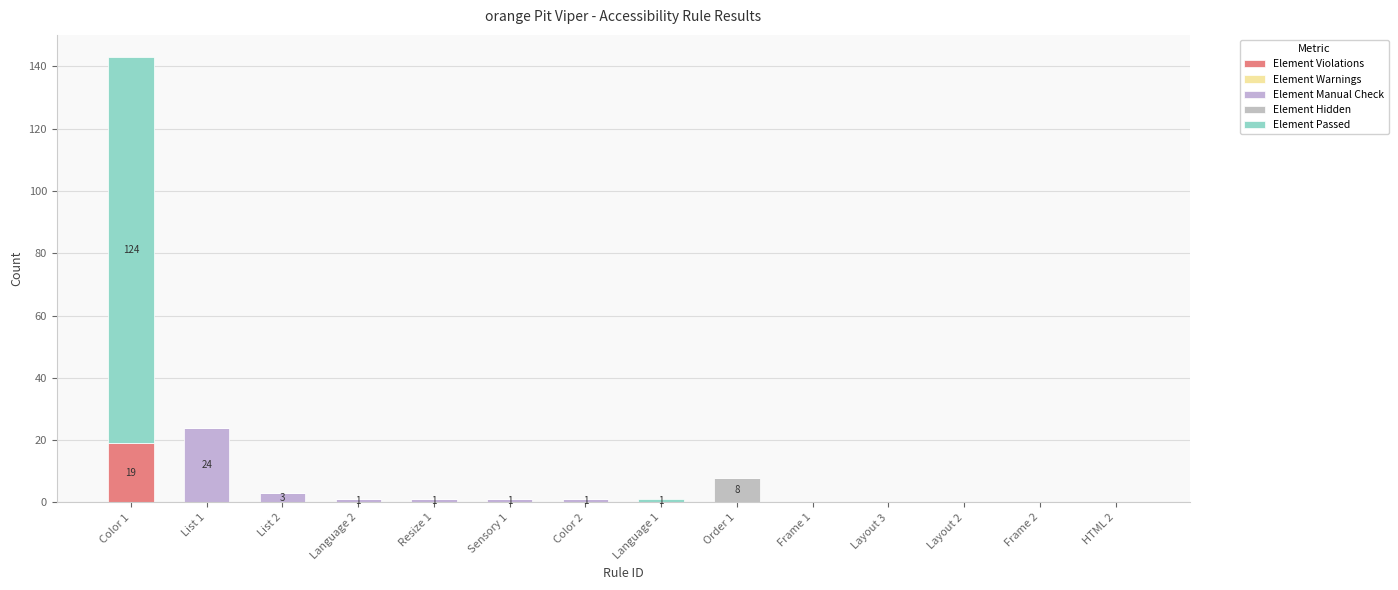

At which category is the sum across all series the highest?

Color 1